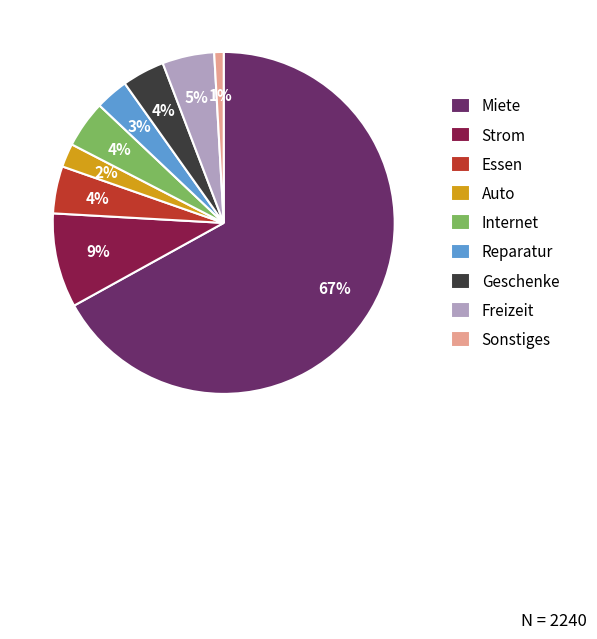

Which slice is the largest?

Miete